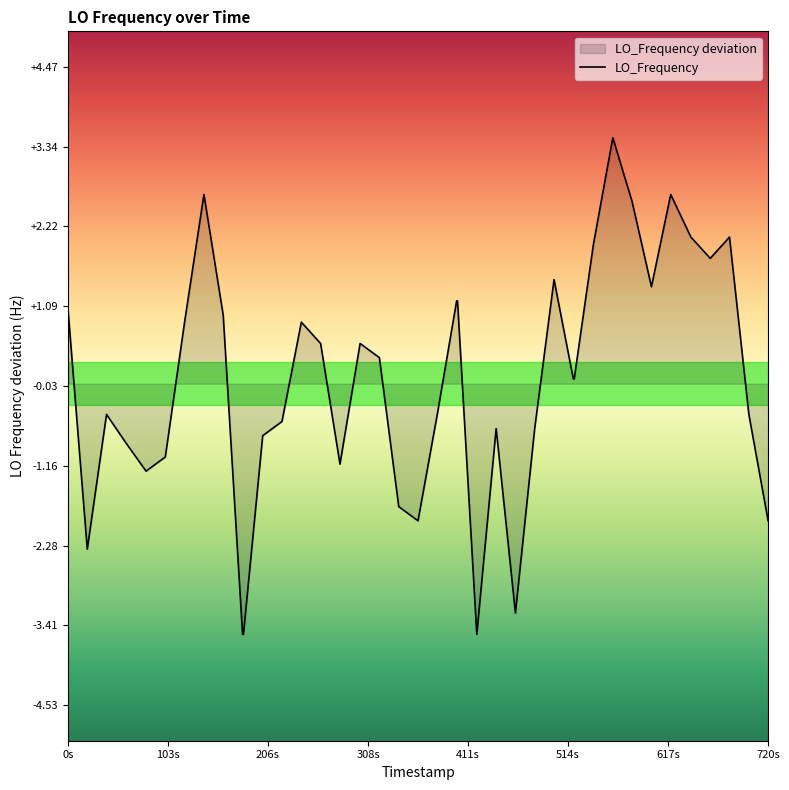

The chart shows a value of -1.7 at 1599321955.6. True or false?

True